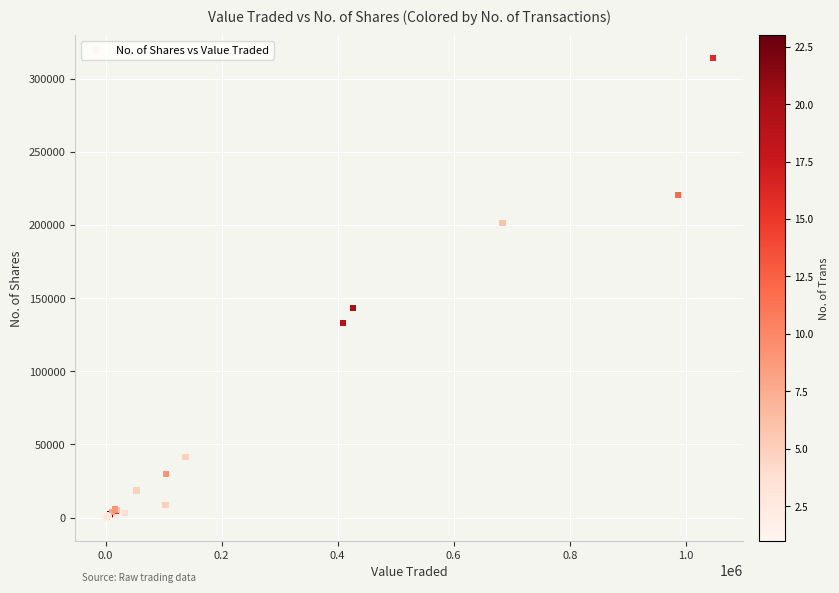

What Y value in the scatter plot is closest to 157010?

143015